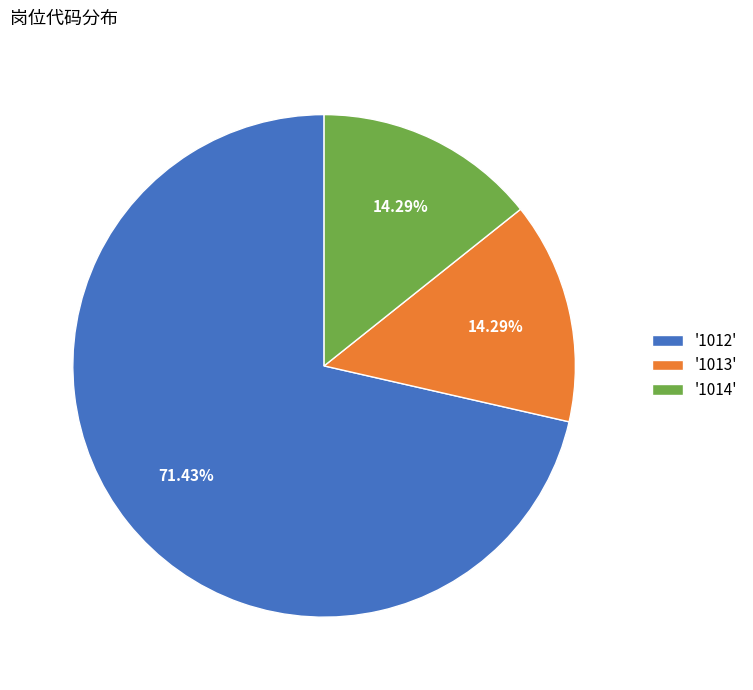

Which category has the biggest portion of the pie?

'1012'